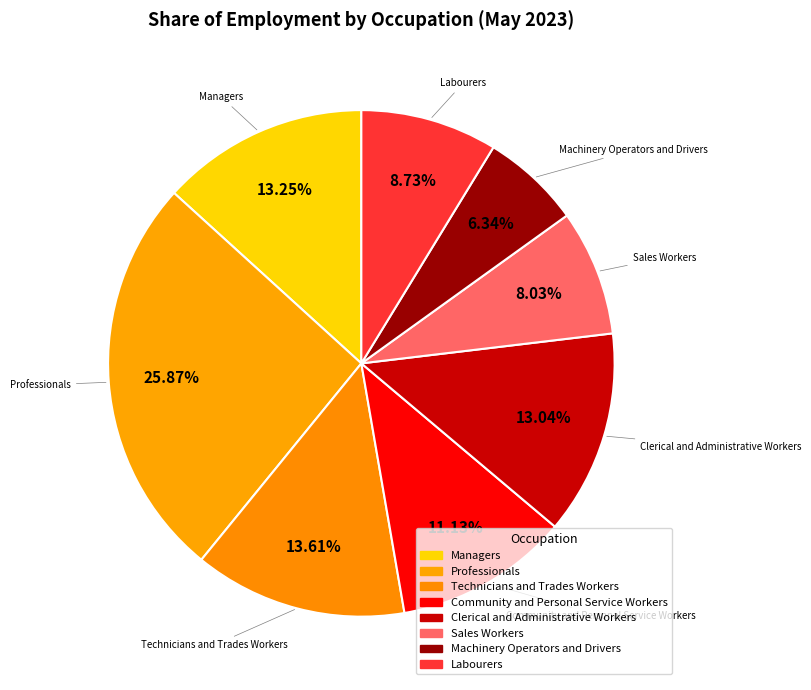

Rank the categories by value from highest to lowest.

Professionals, Technicians and Trades Workers, Managers, Clerical and Administrative Workers, Community and Personal Service Workers, Labourers, Sales Workers, Machinery Operators and Drivers